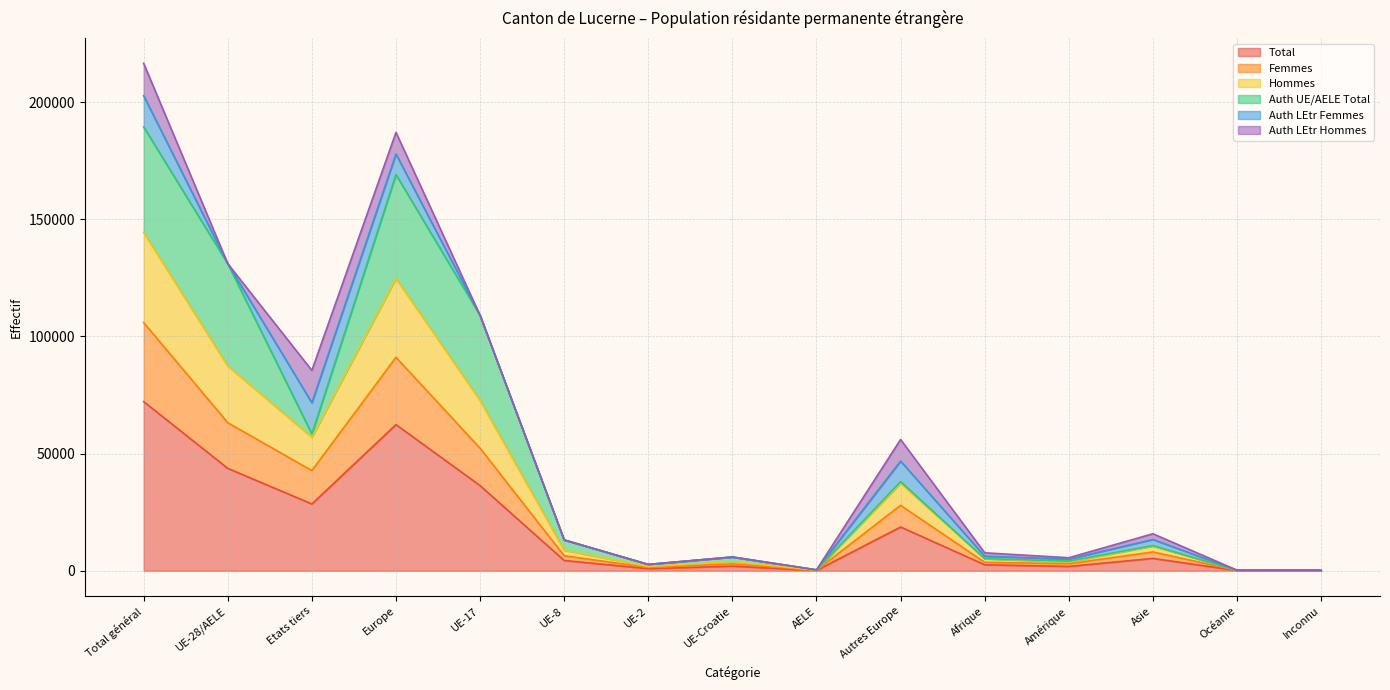

How many values in the Total series exceed 4382?

7